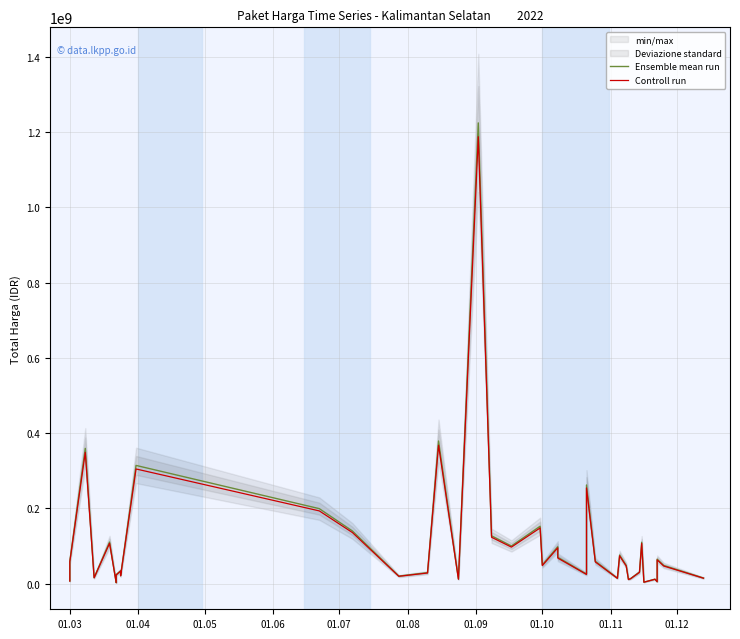

True or false: Ensemble mean run and Controll run cross at least once.

False